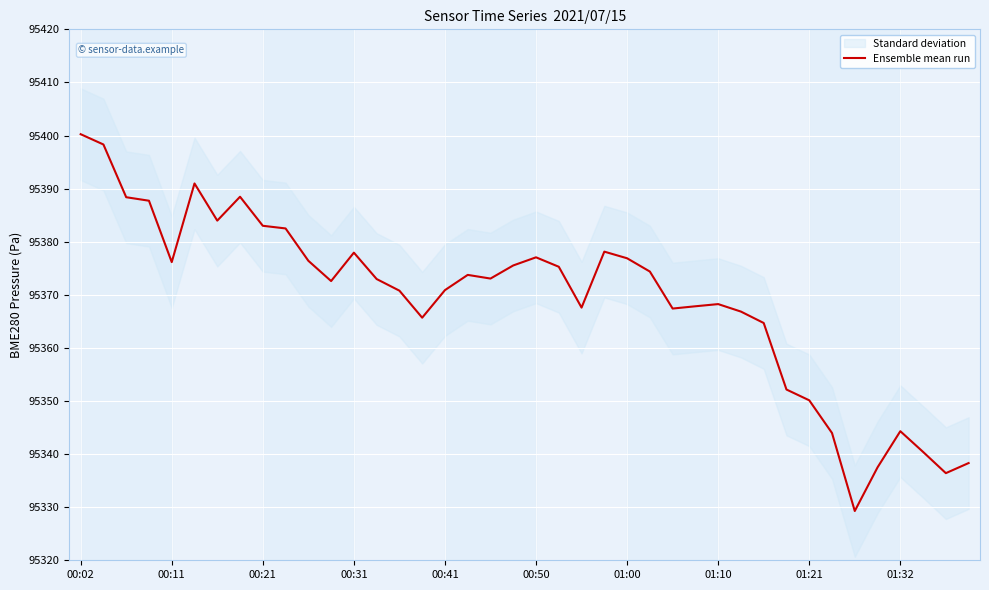

What is the greatest value displayed?

95400.2